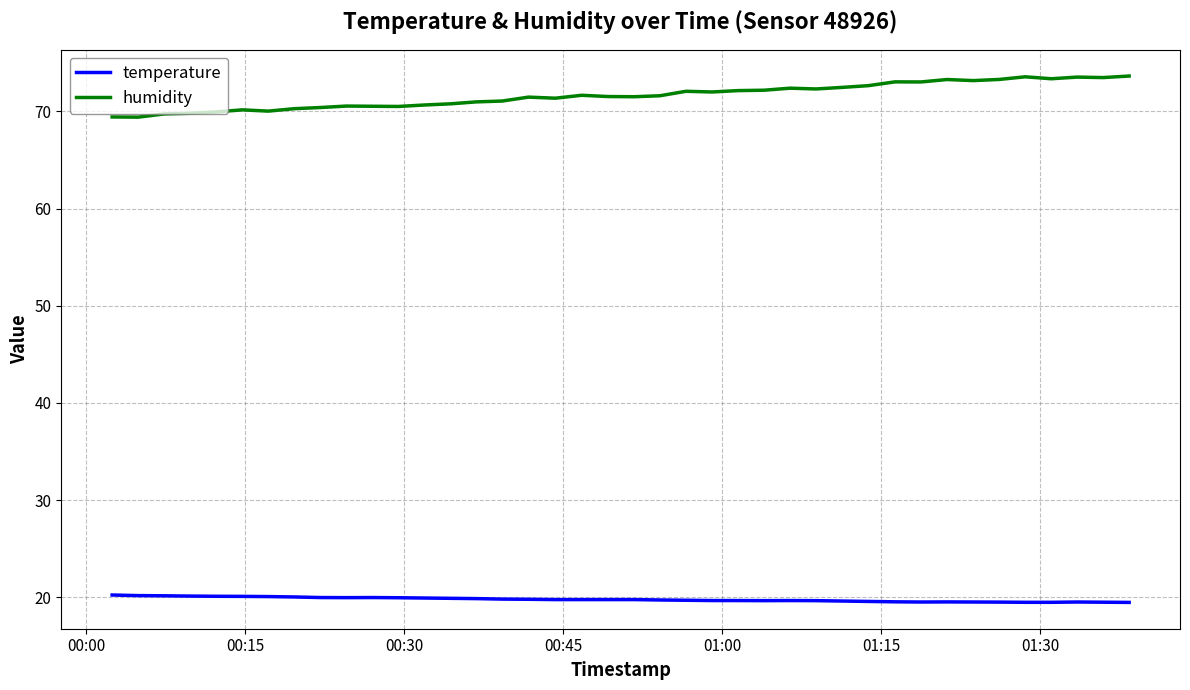

Rank the series by their average value, from lowest to highest.

temperature, humidity